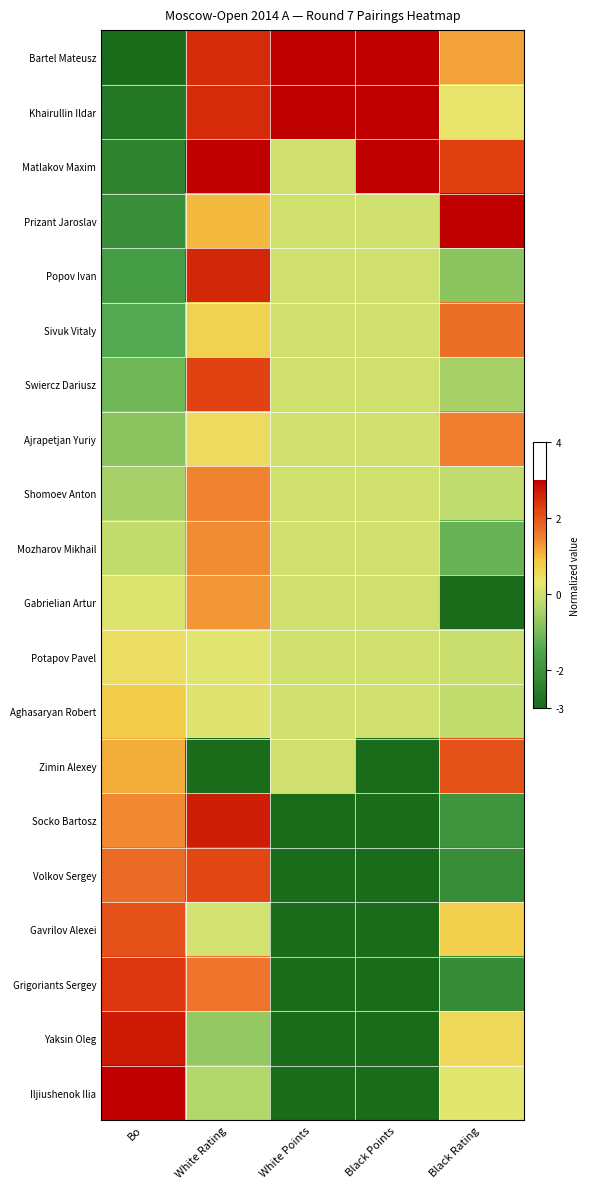

Reading left to right, extract all data points from this chart.

Bartel Mateusz: Bo=-3.0	White Rating=2.5	White Points=3.0	Black Points=3.0	Black Rating=1.2
Khairullin Ildar: Bo=-2.7	White Rating=2.5	White Points=3.0	Black Points=3.0	Black Rating=0.4
Matlakov Maxim: Bo=-2.4	White Rating=3.0	White Points=0.0	Black Points=3.0	Black Rating=2.3
Prizant Jaroslav: Bo=-2.1	White Rating=1.0	White Points=0.0	Black Points=0.0	Black Rating=3.0
Popov Ivan: Bo=-1.7	White Rating=2.5	White Points=0.0	Black Points=0.0	Black Rating=-0.8
Sivuk Vitaly: Bo=-1.4	White Rating=0.7	White Points=0.0	Black Points=0.0	Black Rating=1.7
Swiercz Dariusz: Bo=-1.1	White Rating=2.2	White Points=0.0	Black Points=0.0	Black Rating=-0.5
Ajrapetjan Yuriy: Bo=-0.8	White Rating=0.5	White Points=0.0	Black Points=0.0	Black Rating=1.5
Shomoev Anton: Bo=-0.5	White Rating=1.5	White Points=0.0	Black Points=0.0	Black Rating=-0.2
Mozharov Mikhail: Bo=-0.2	White Rating=1.4	White Points=0.0	Black Points=0.0	Black Rating=-1.2
Gabrielian Artur: Bo=0.2	White Rating=1.3	White Points=0.0	Black Points=0.0	Black Rating=-3.0
Potapov Pavel: Bo=0.5	White Rating=0.2	White Points=0.0	Black Points=0.0	Black Rating=-0.1
Aghasaryan Robert: Bo=0.8	White Rating=0.2	White Points=0.0	Black Points=0.0	Black Rating=-0.1
Zimin Alexey: Bo=1.1	White Rating=-3.0	White Points=0.0	Black Points=-3.0	Black Rating=2.1
Socko Bartosz: Bo=1.4	White Rating=2.7	White Points=-3.0	Black Points=-3.0	Black Rating=-1.9
Volkov Sergey: Bo=1.7	White Rating=2.2	White Points=-3.0	Black Points=-3.0	Black Rating=-2.1
Gavrilov Alexei: Bo=2.1	White Rating=0.0	White Points=-3.0	Black Points=-3.0	Black Rating=0.8
Grigoriants Sergey: Bo=2.4	White Rating=1.6	White Points=-3.0	Black Points=-3.0	Black Rating=-2.2
Yaksin Oleg: Bo=2.7	White Rating=-0.7	White Points=-3.0	Black Points=-3.0	Black Rating=0.6
Iljiushenok Ilia: Bo=3.0	White Rating=-0.3	White Points=-3.0	Black Points=-3.0	Black Rating=0.2